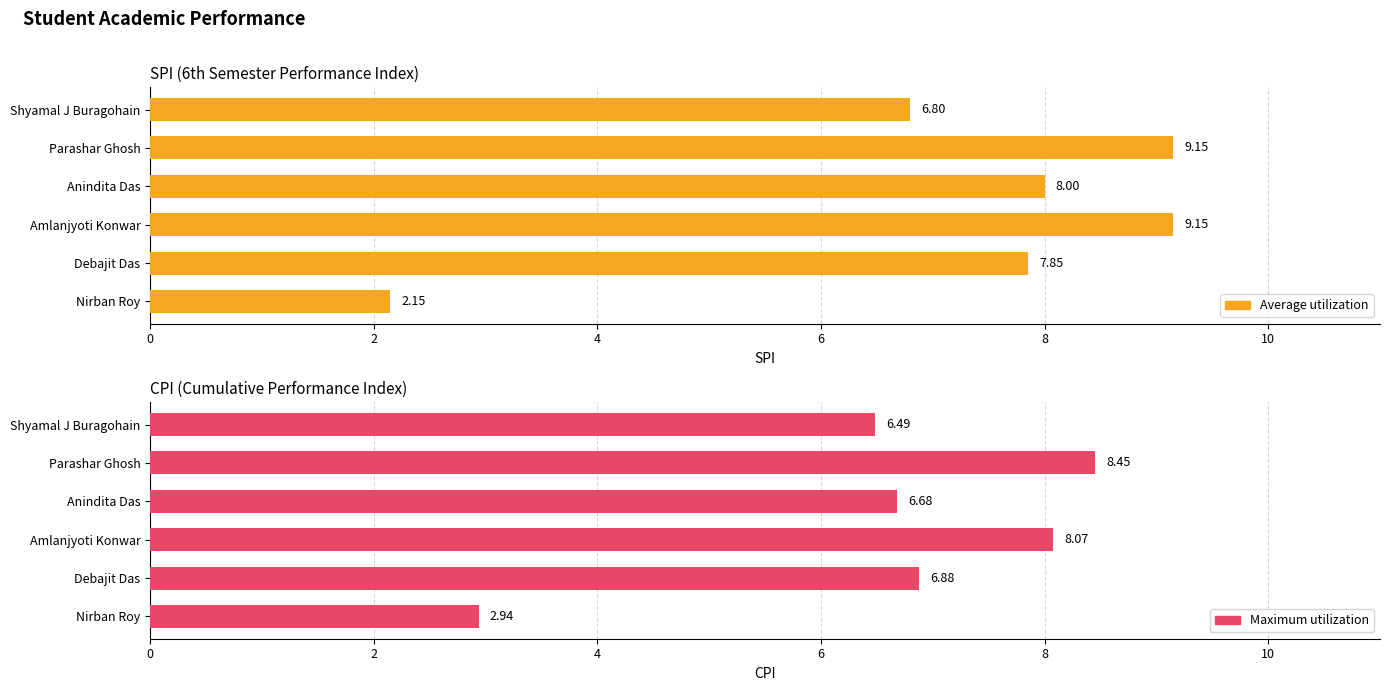

List the series in order of their overall mean, highest first.

Average utilization, Maximum utilization